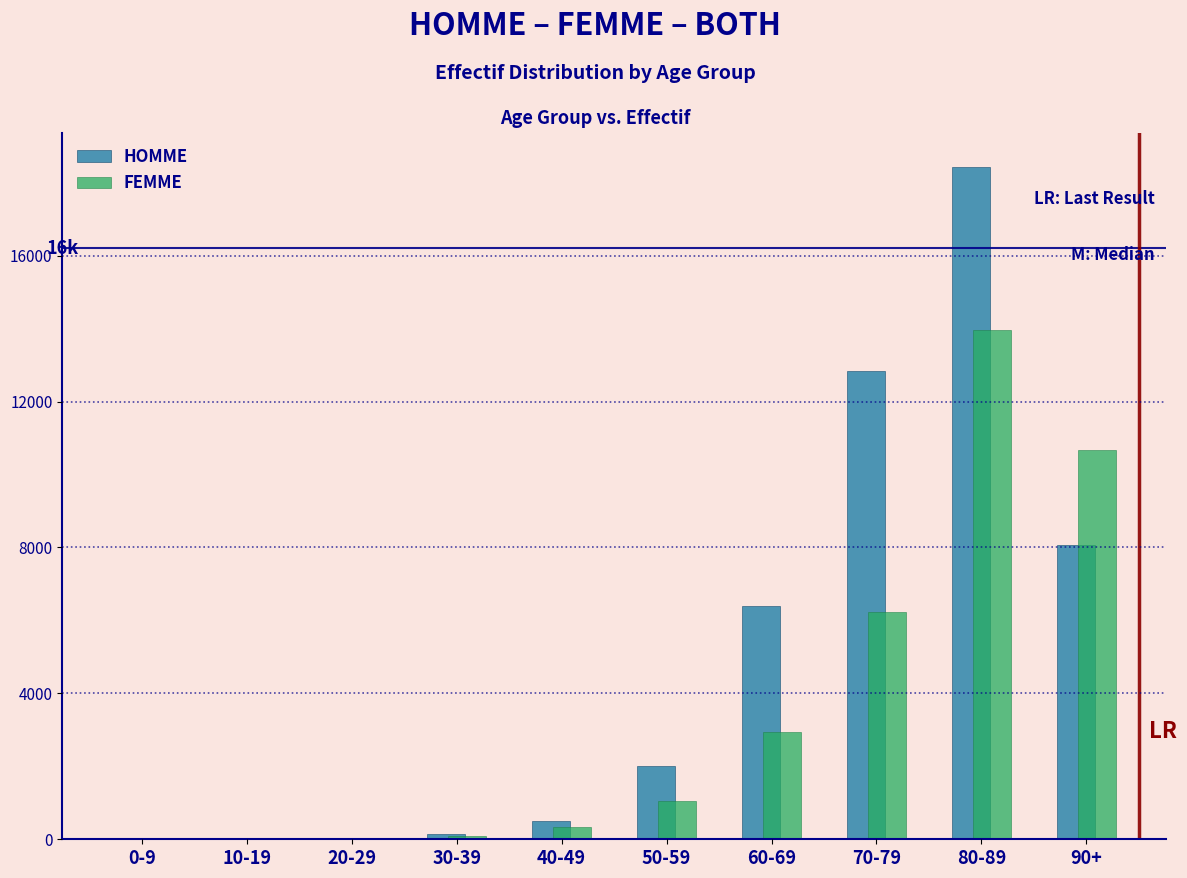

The value of FEMME at 80-89 is 18240. True or false?

False